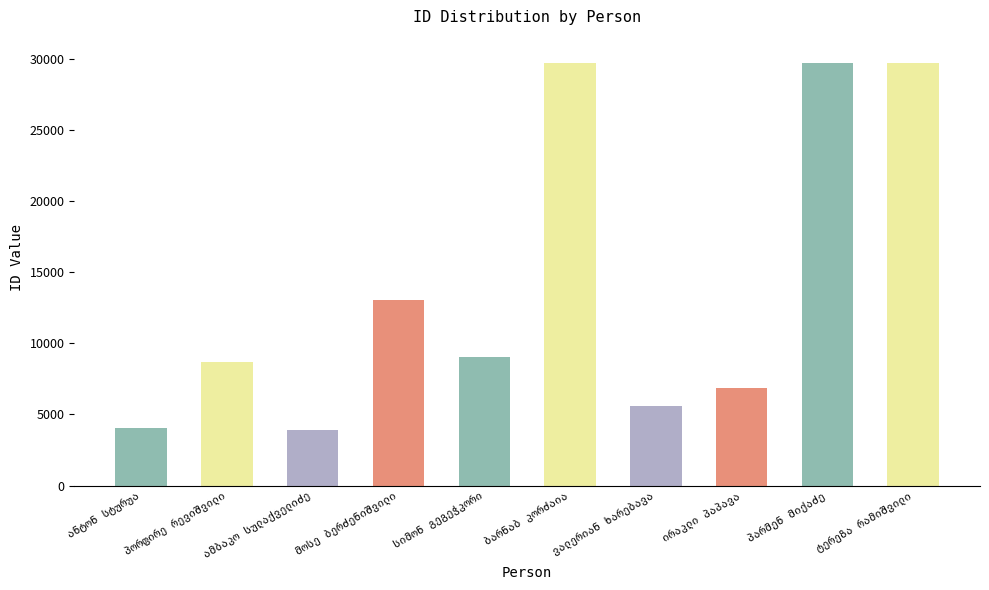

What is the difference between the second highest and second lowest values?

25634